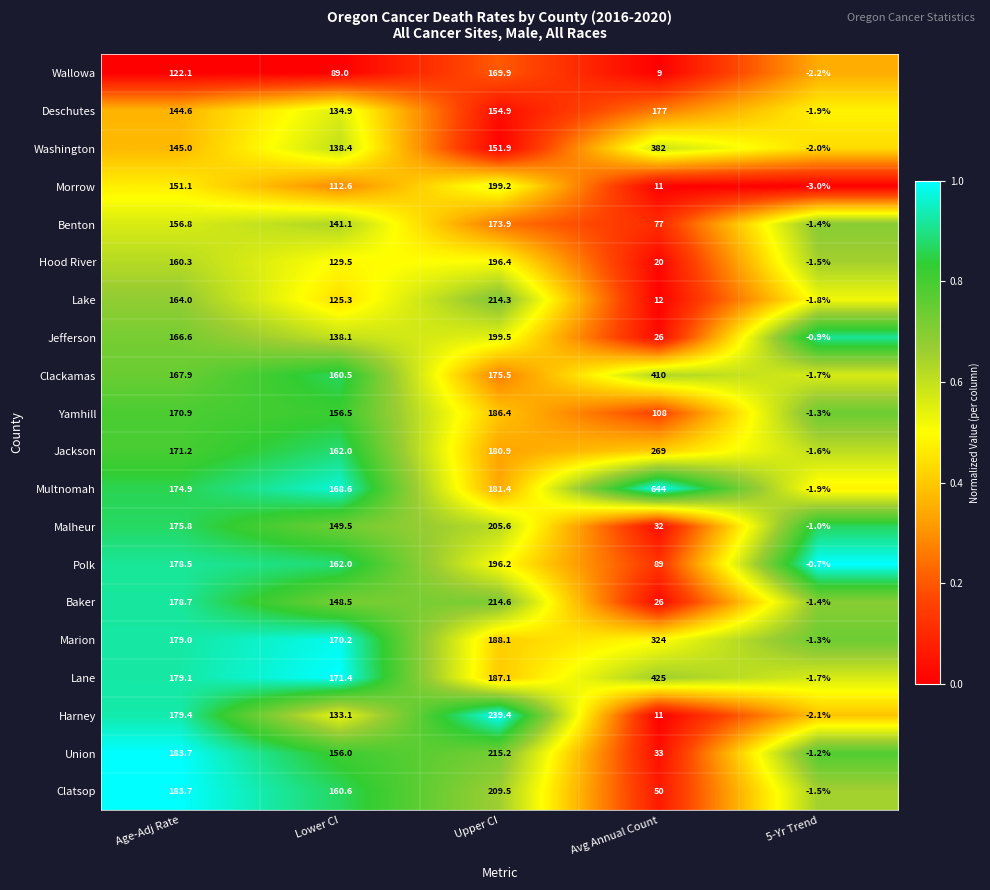

What is the maximum value shown in the chart?

644.0